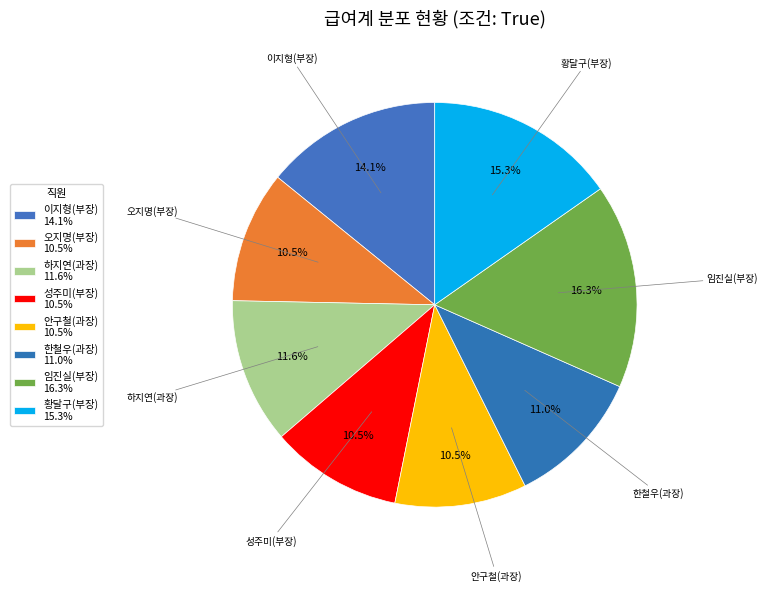

What is the ratio of the value at 하지연(과장) to the value at 한철우(과장)?

1.1